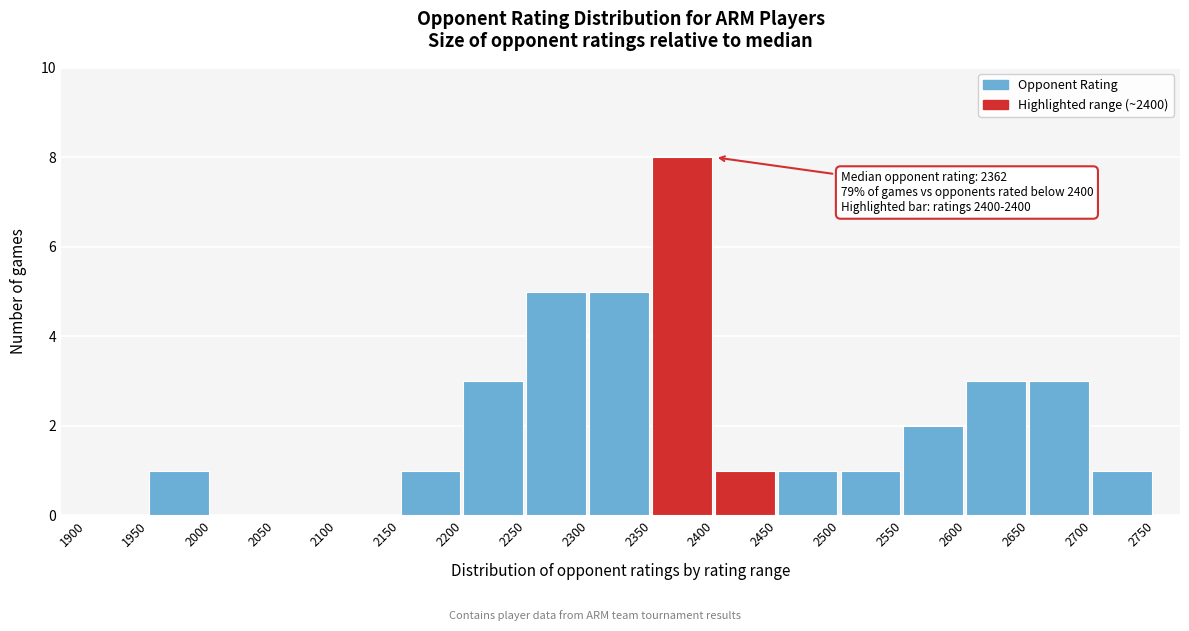

Over which range of the x-axis is the bar tallest?

2350 to 2400